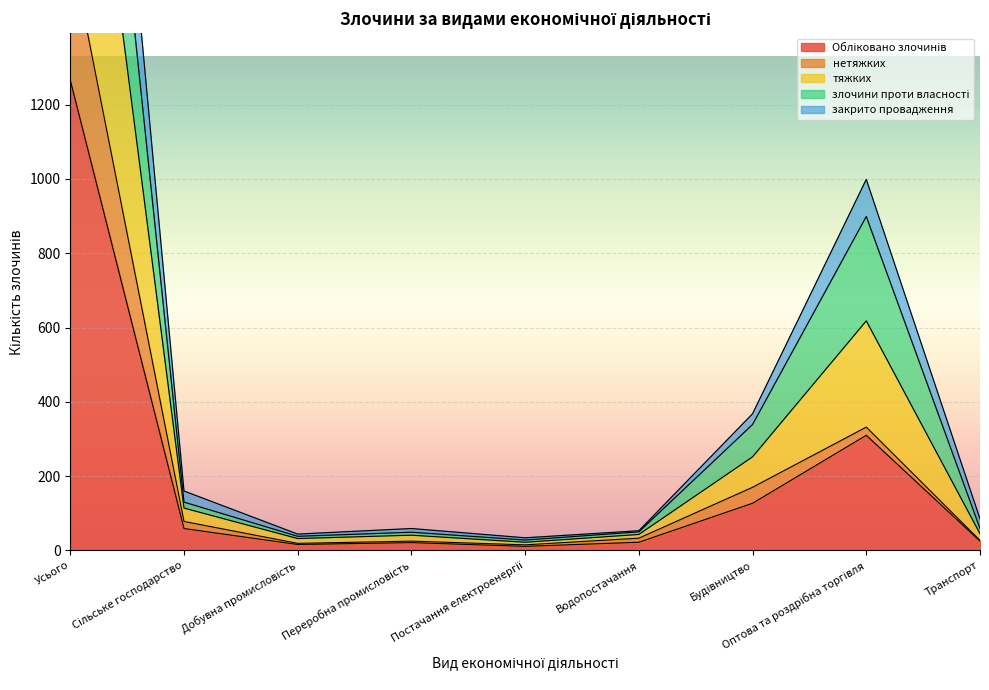

In Обліковано злочинів, how many points are higher than both neighbors (excluding endpoints)?

2